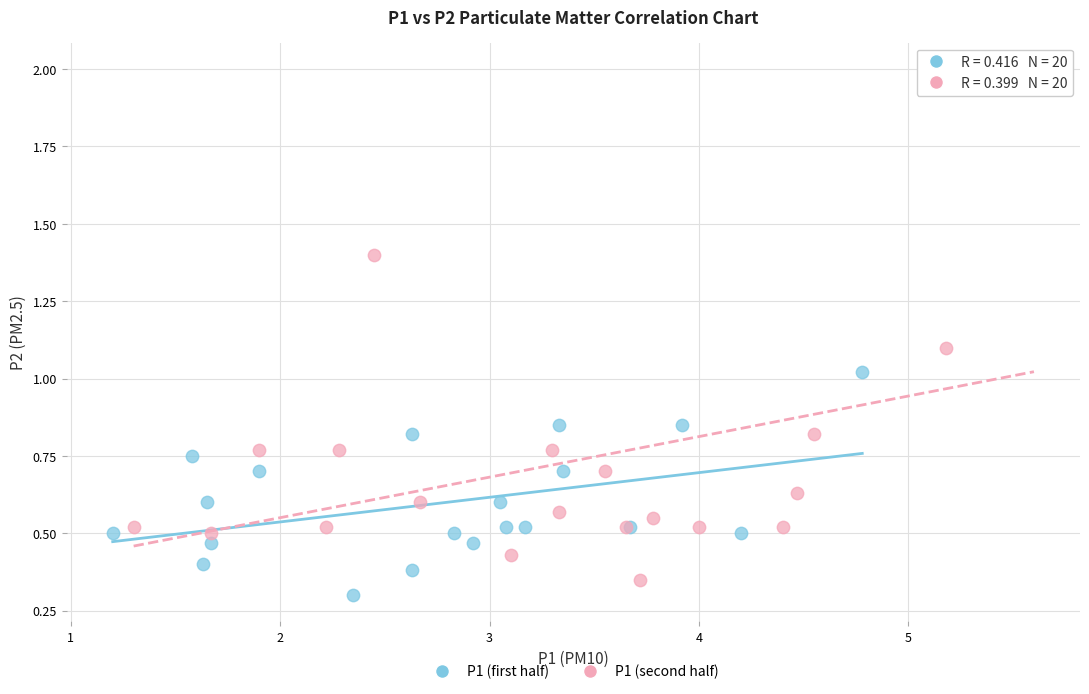

Which series has the largest Y range (max minus min)?

P1 (second half)